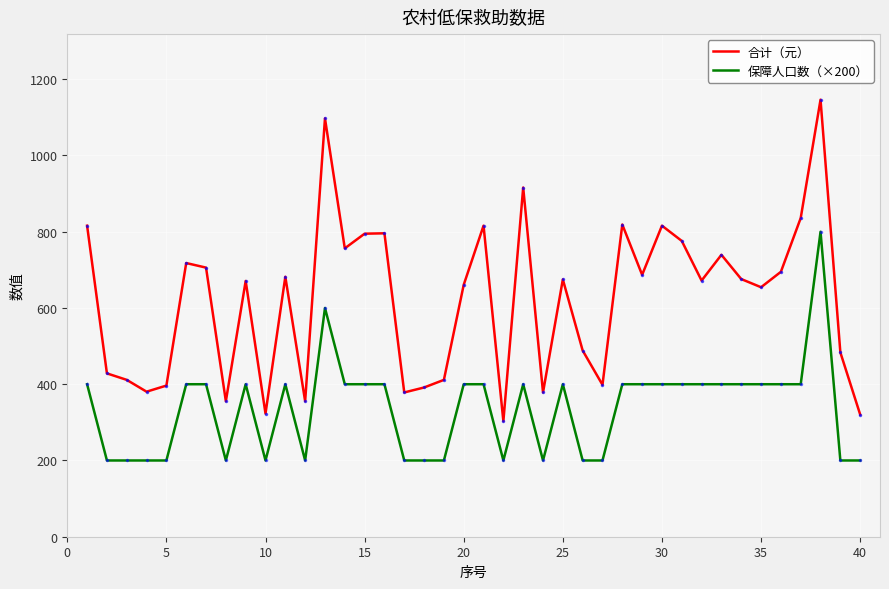

List the series in order of their overall mean, lowest first.

保障人口数（×200）, 合计（元）